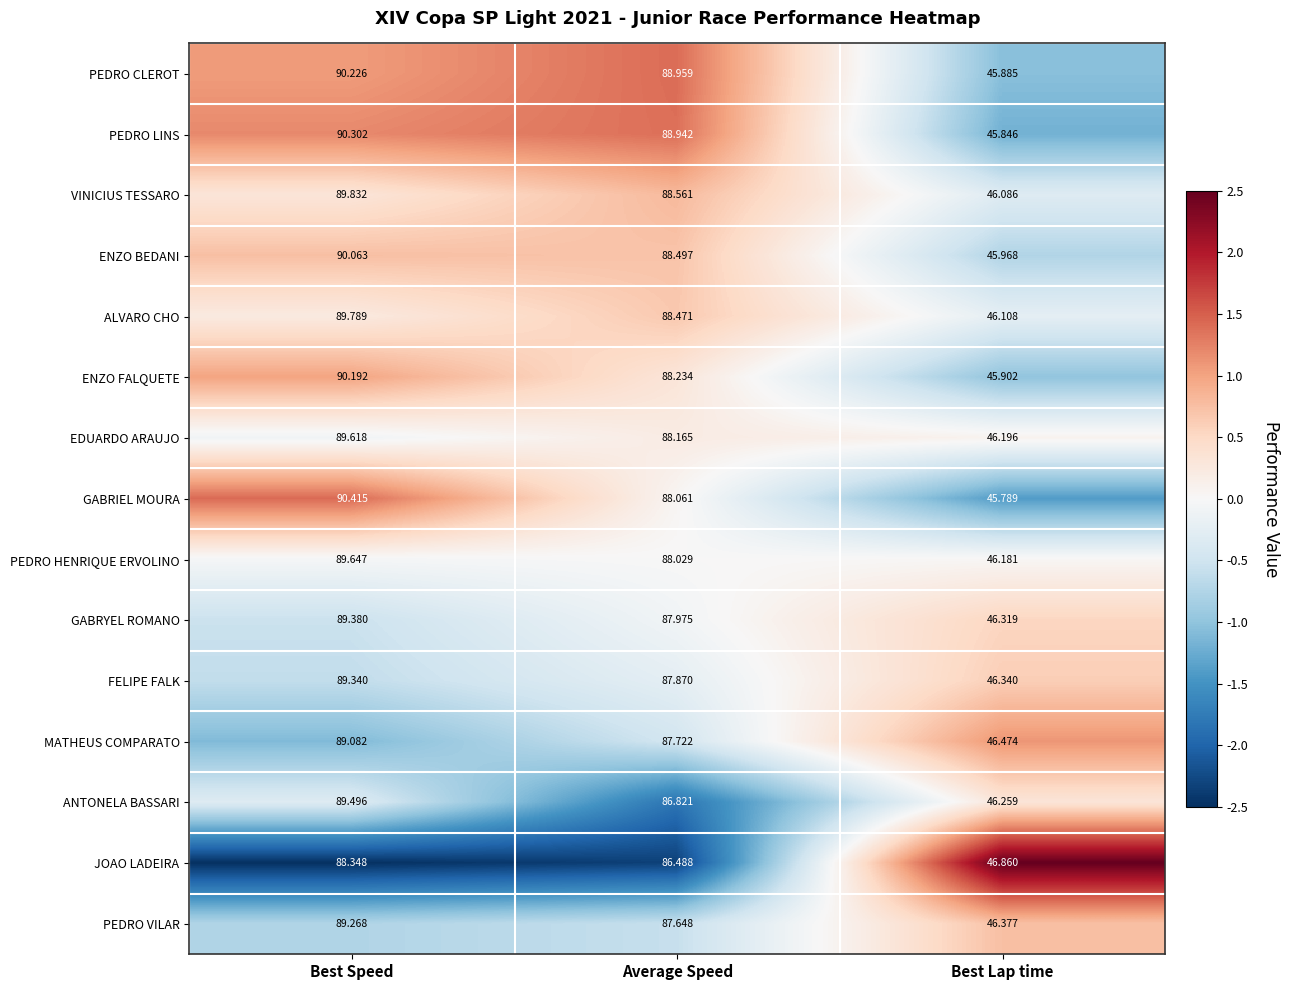

Where is ANTONELA BASSARI nearest to the value 67?

Average Speed